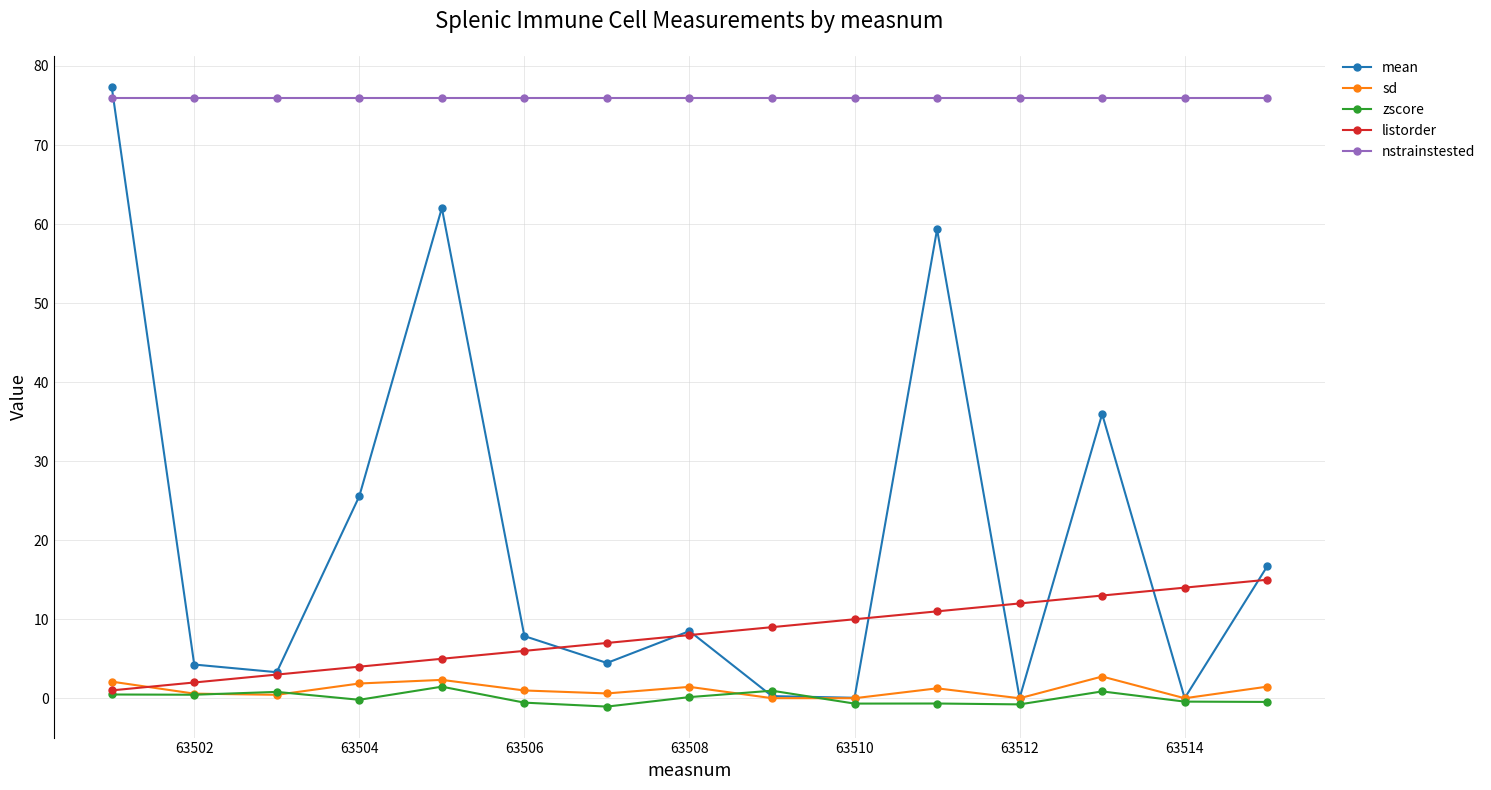

What is the value of the listorder point at the 6th from the left?

6.0